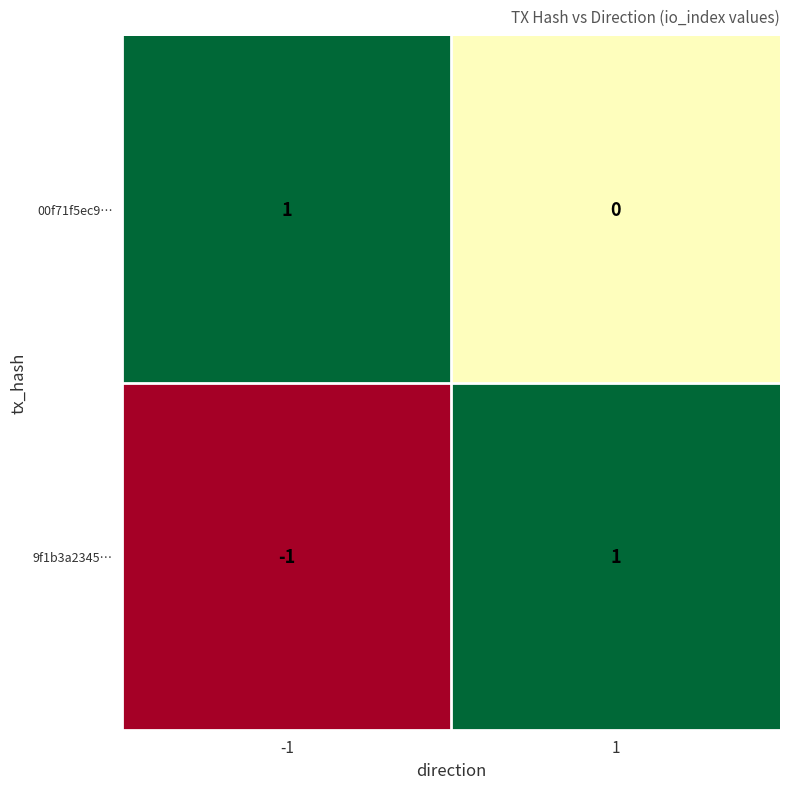

What is the difference between the highest and lowest values at -1?

2